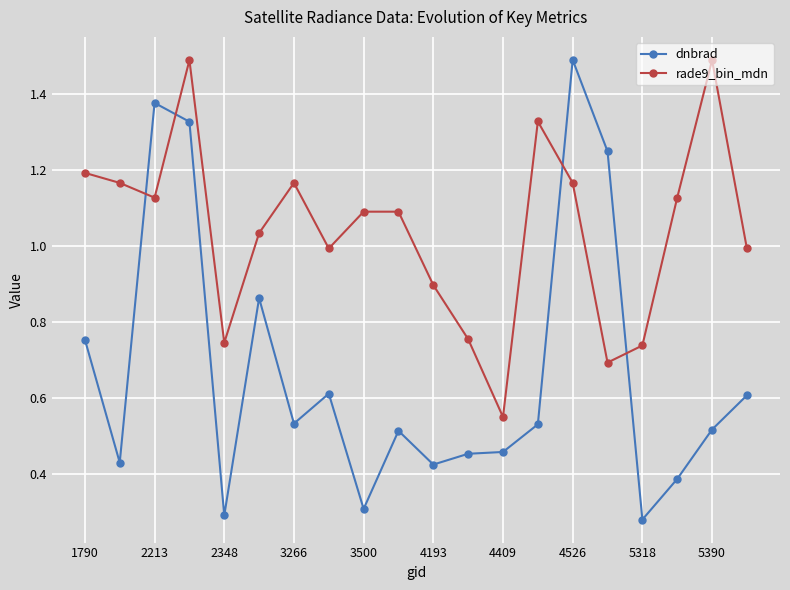

What is the greatest value displayed?

1.5